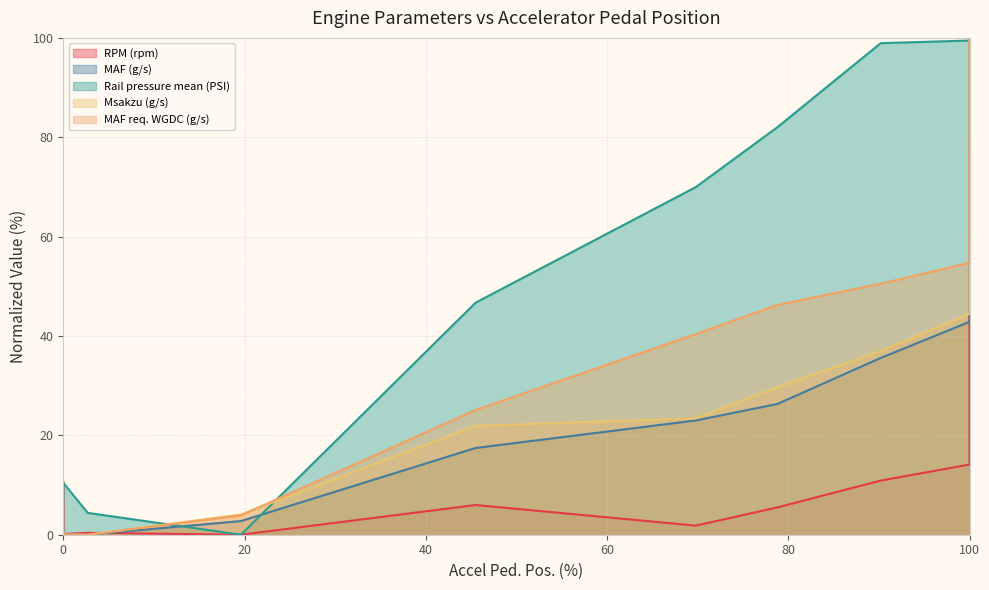

What is the total value across all series at 100?

255.7